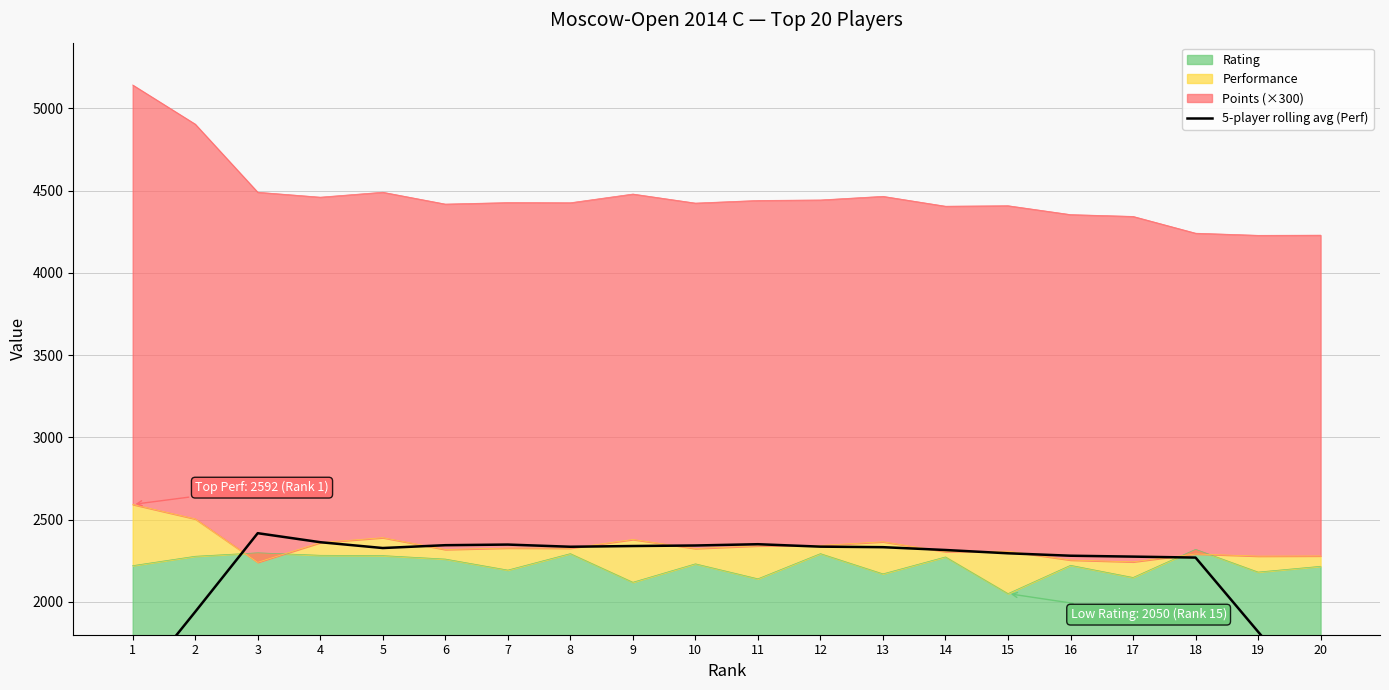

The value of Rating at 15 is 2050. True or false?

True